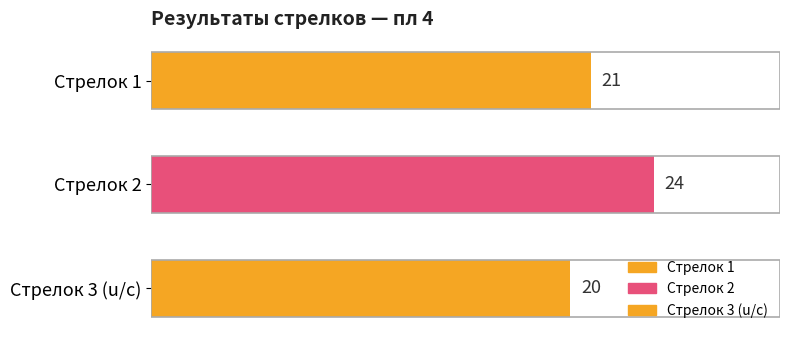

What is the change in value from Стрелок 1 to Стрелок 2?

+3